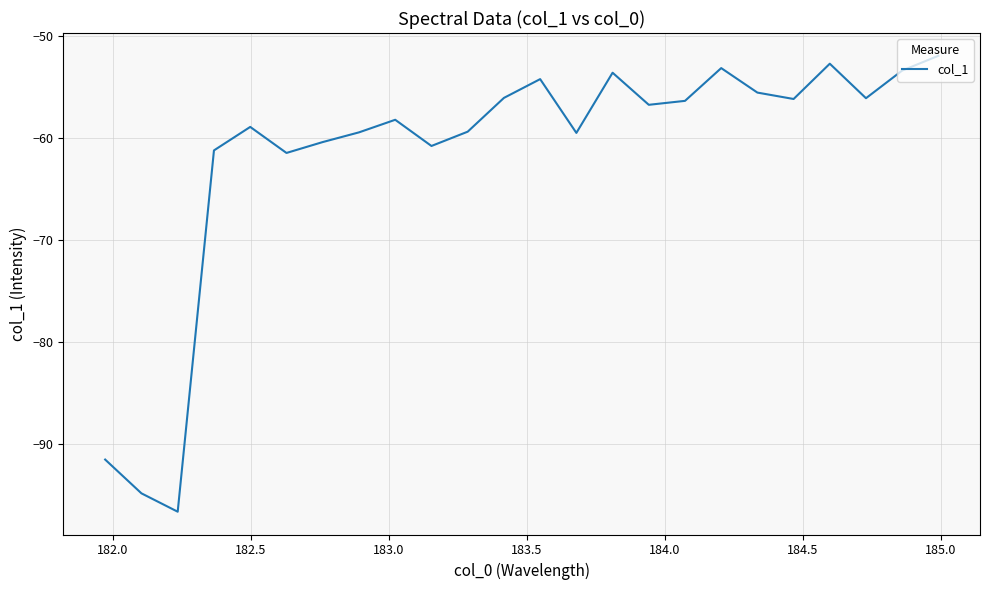

What is the greatest value displayed?

-52.0